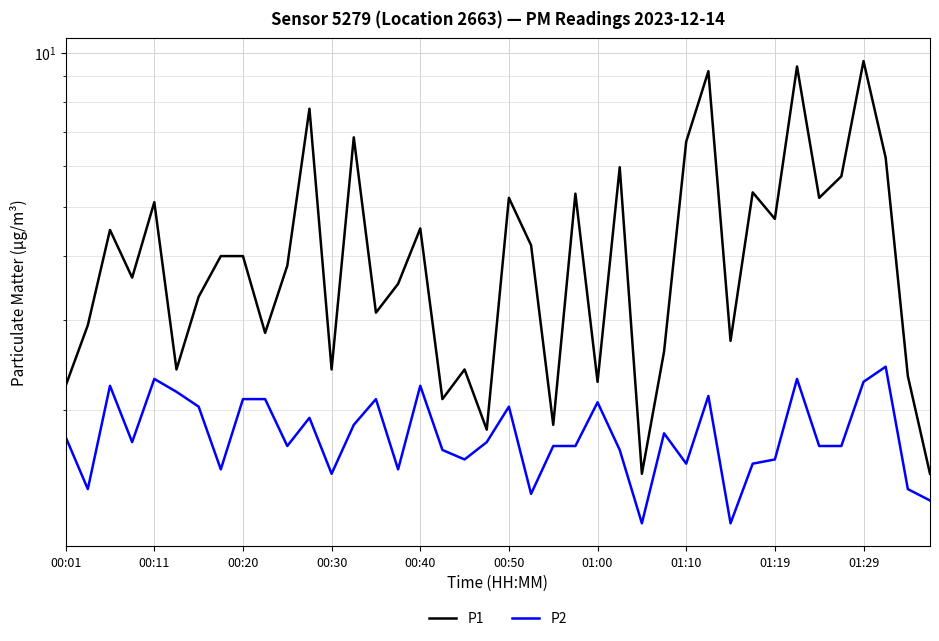

True or false: P1 and P2 intersect in this chart.

False